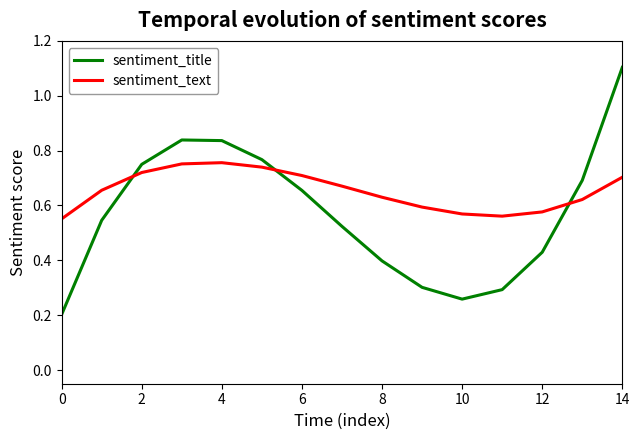

Rank the series by their average value, from lowest to highest.

sentiment_title, sentiment_text